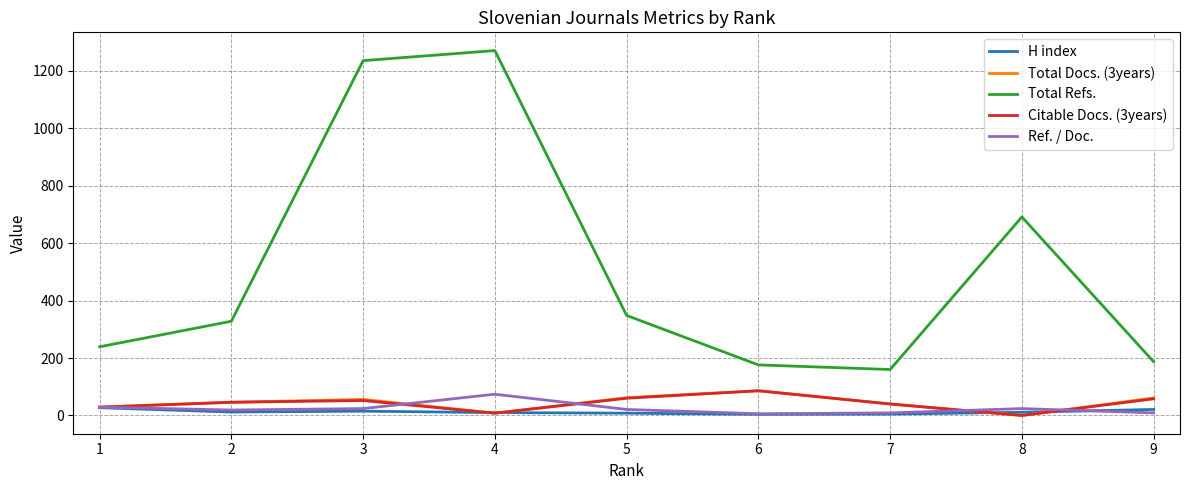

Is the value of Citable Docs. (3years) at 8 greater than the value of Total Refs. at 6?

No